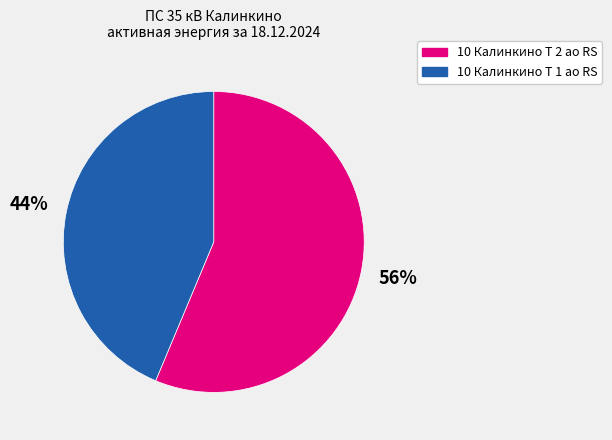

Is there a majority slice in this chart?

Yes